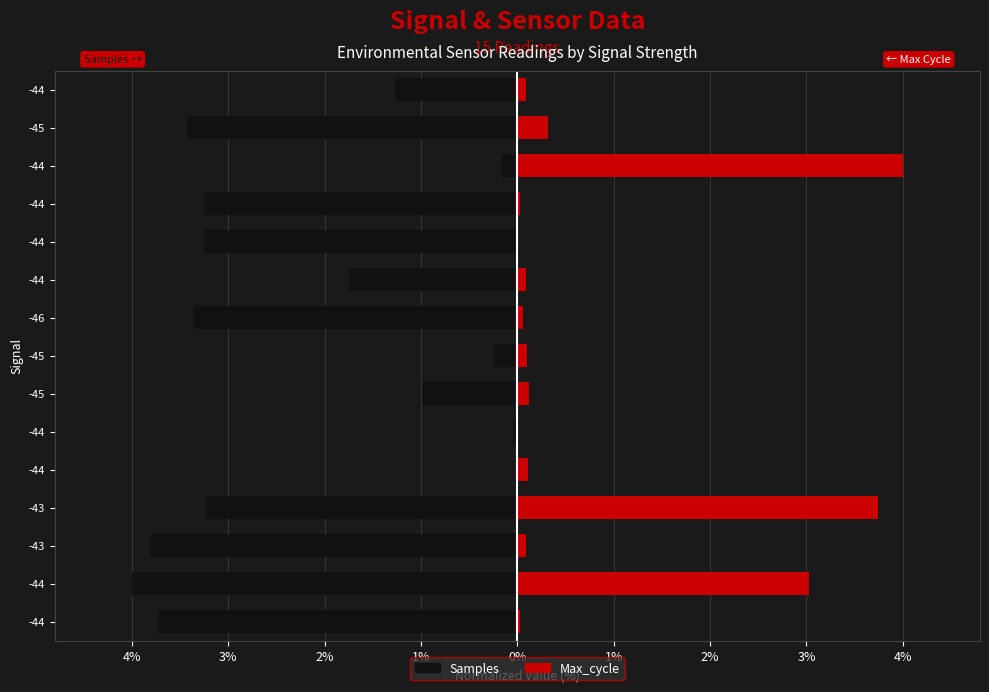

Are the bars grouped side by side (vs. stacked)?

Yes